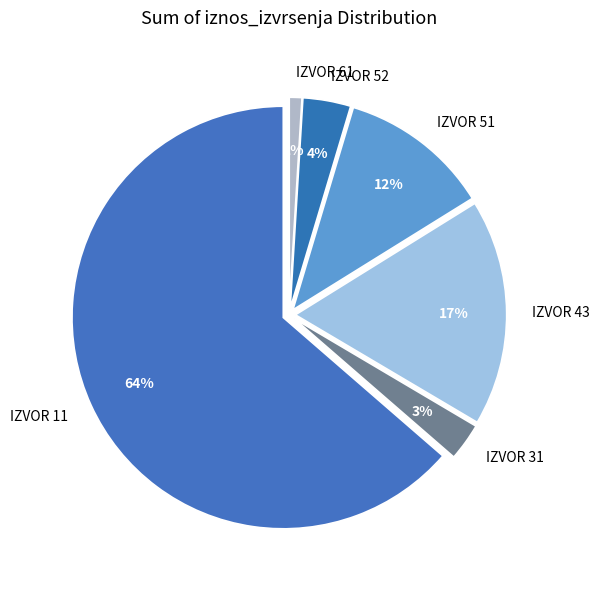

The IZVOR 61 slice represents 1% of the pie. True or false?

True